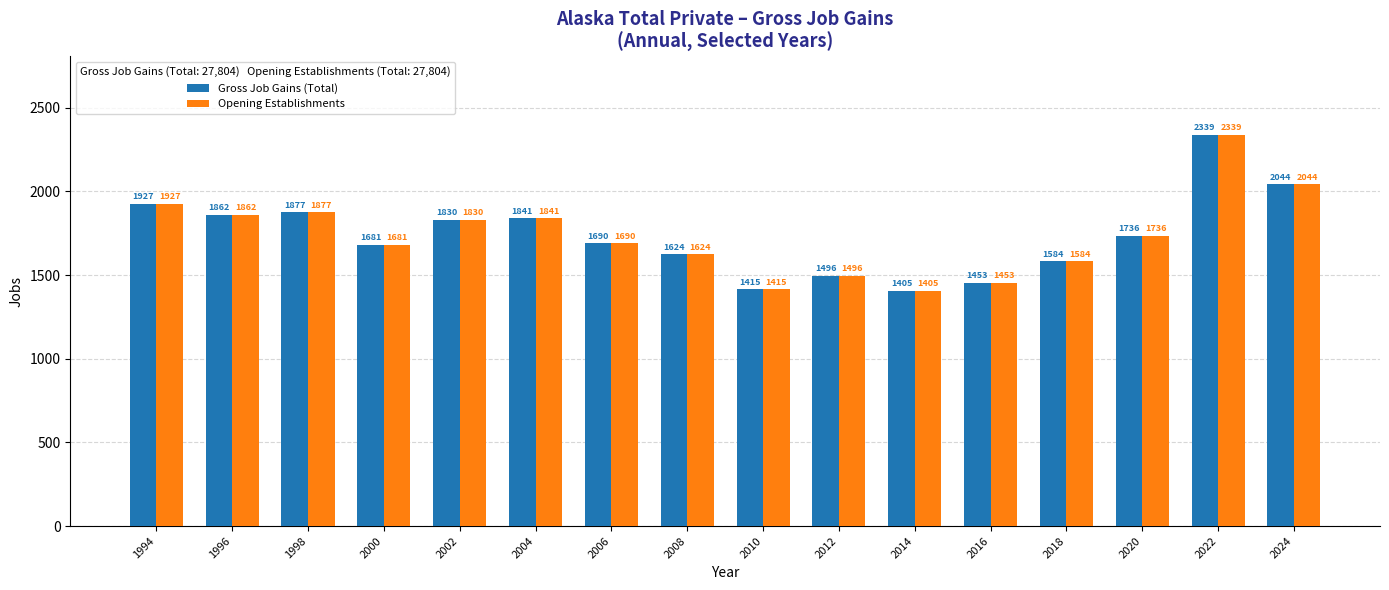

At which label is Gross Job Gains (Total) closest to 1872?

1998